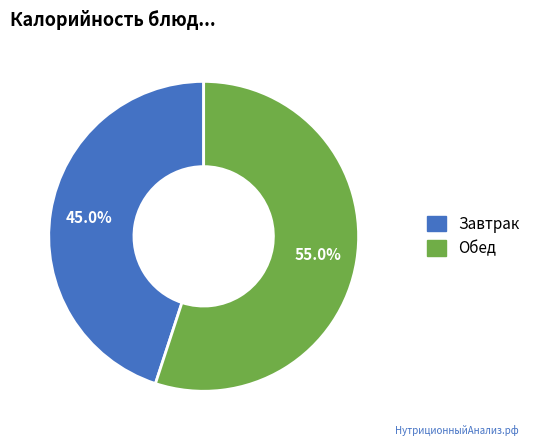

Is there a majority slice in this chart?

Yes